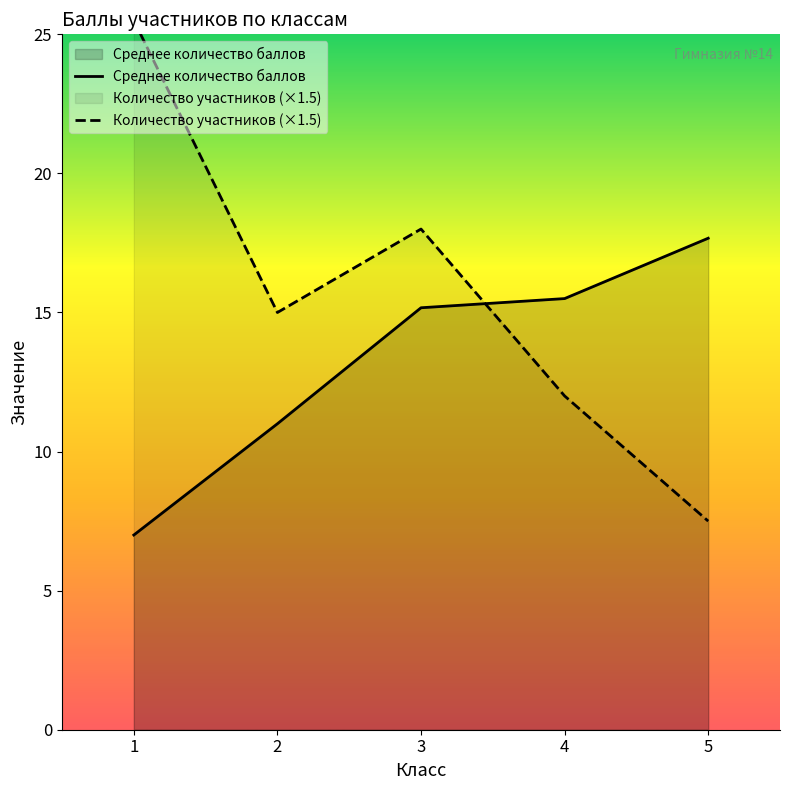

Which series ends up on top after the final intersection of Среднее количество баллов and Количество участников (×1.5)?

Среднее количество баллов